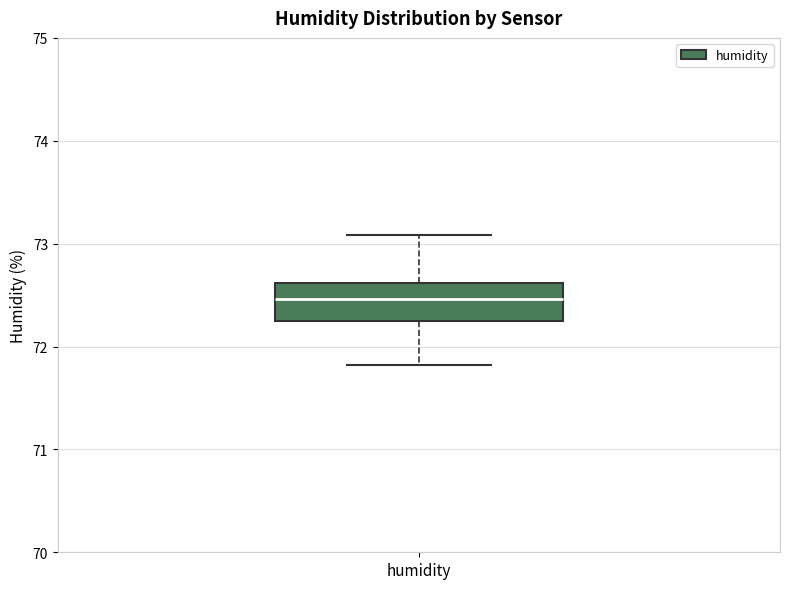

Read this box plot against the y-axis: the position of the median line, the range covered by the box, and the ends of both whiskers. The values are not printed on the chart, so give them approximately, as read against the axis.

median 72.5, box 72.2 to 72.6, whiskers 71.8 to 73.1